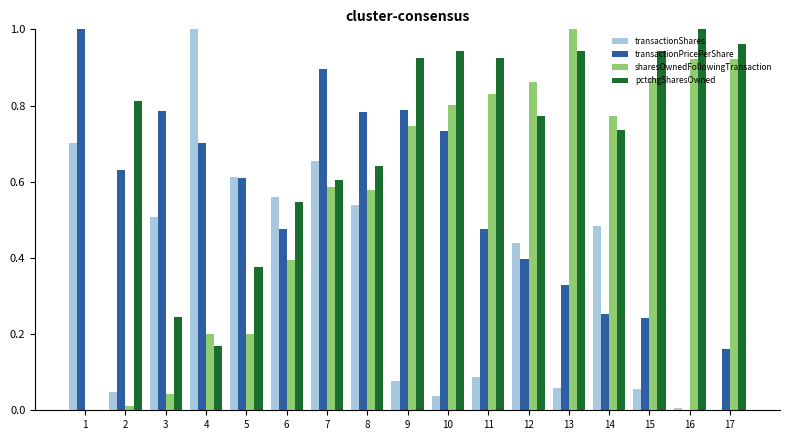

Count the number of data series in this chart.

4